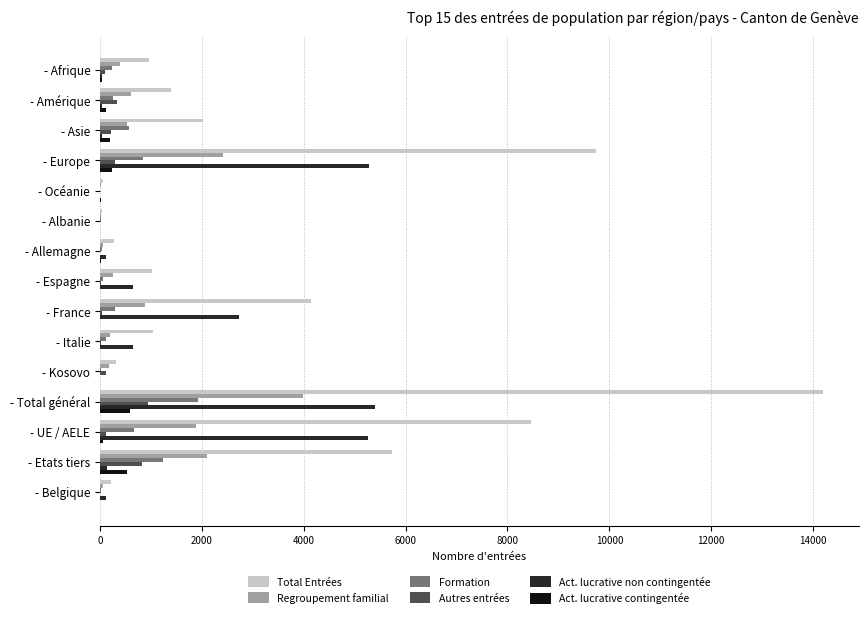

Between - Albanie and - Etats tiers, which series saw the biggest shift?

Total Entrées